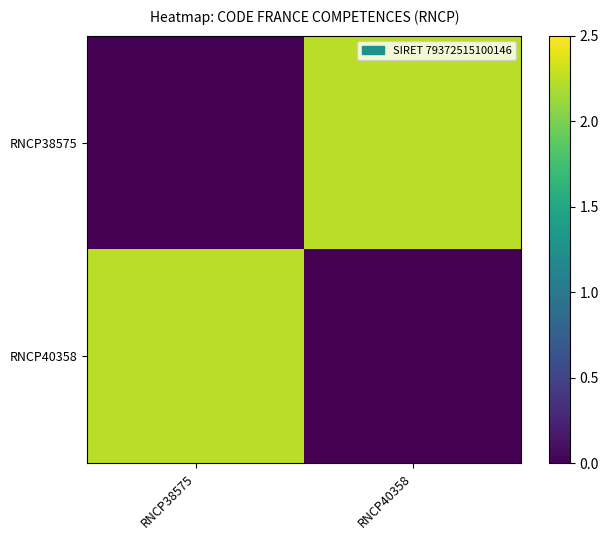

At how many categories does at least one series exceed 0?

2